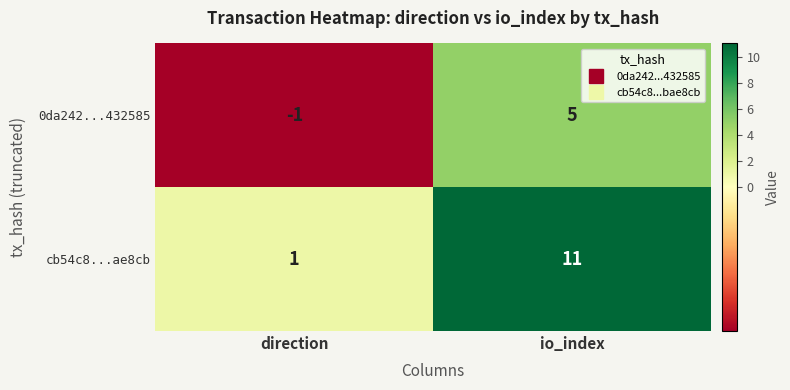

At which category does the chart reach its peak across all series?

io_index